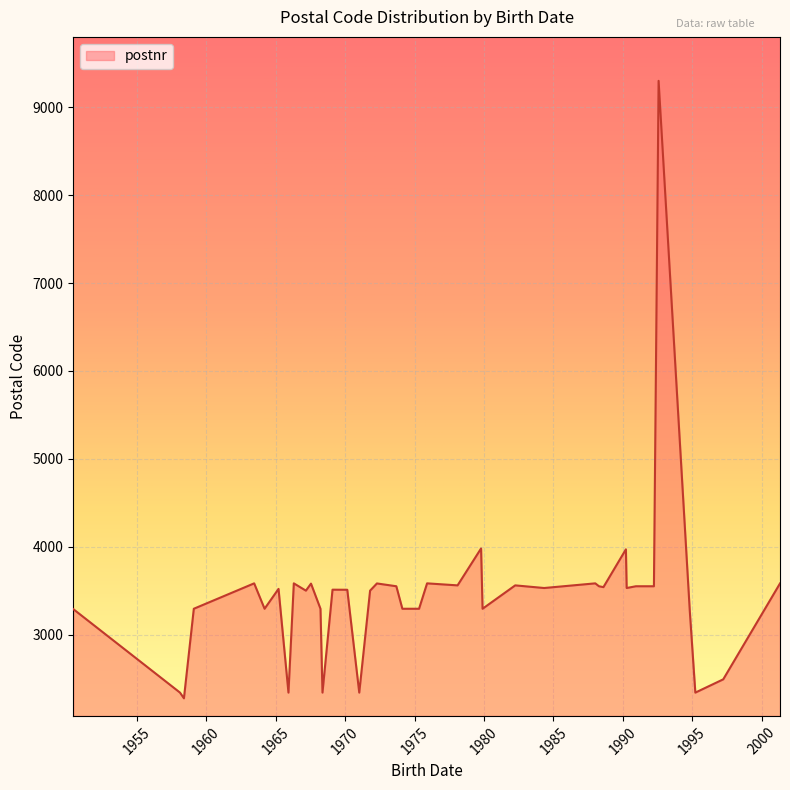

What is the difference between the maximum and minimum values?

7025